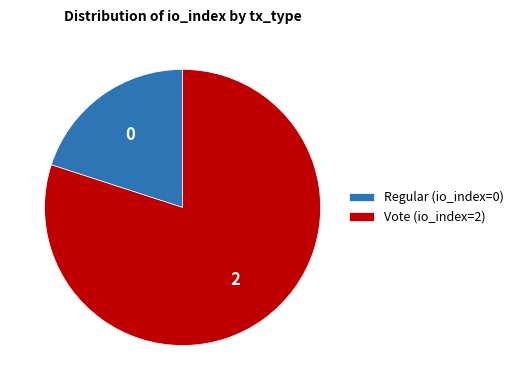

What is the smallest slice in the pie chart?

Regular (io_index=0)